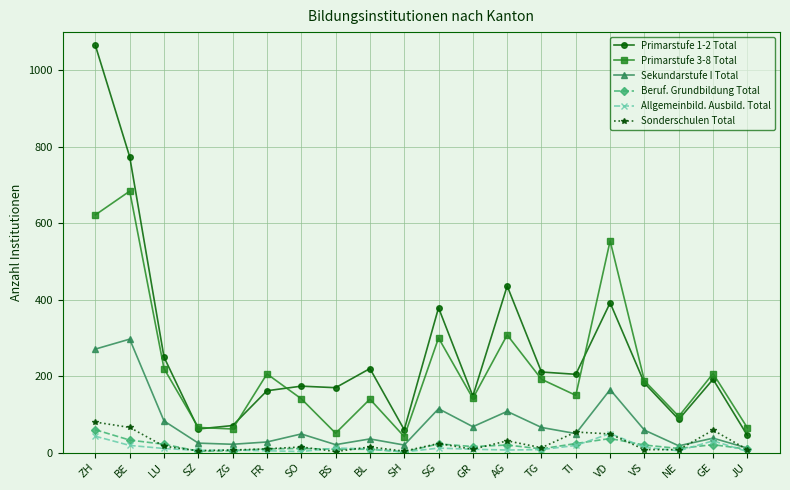

True or false: Beruf. Grundbildung Total has more than 0 interior local peaks.

True